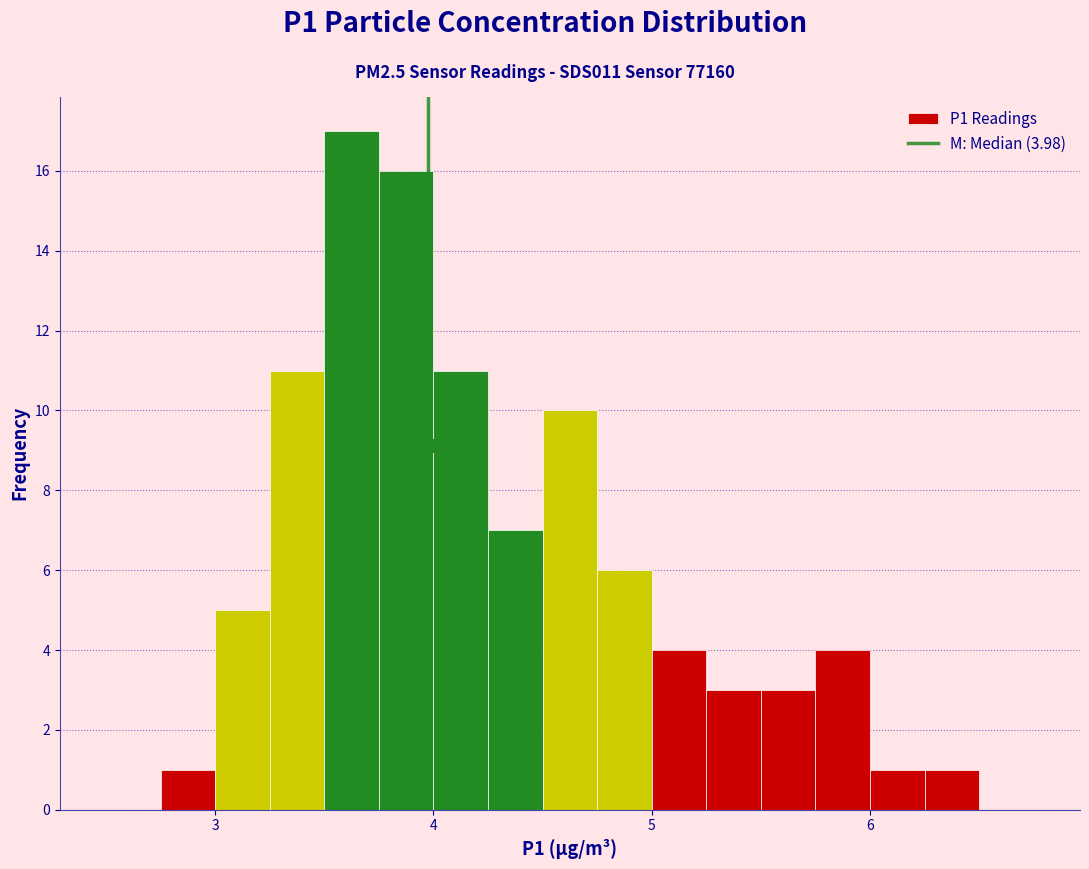

Around what value on the x-axis is the tallest bar? Give the approximate position of its centre, as read against the axis.

3.6